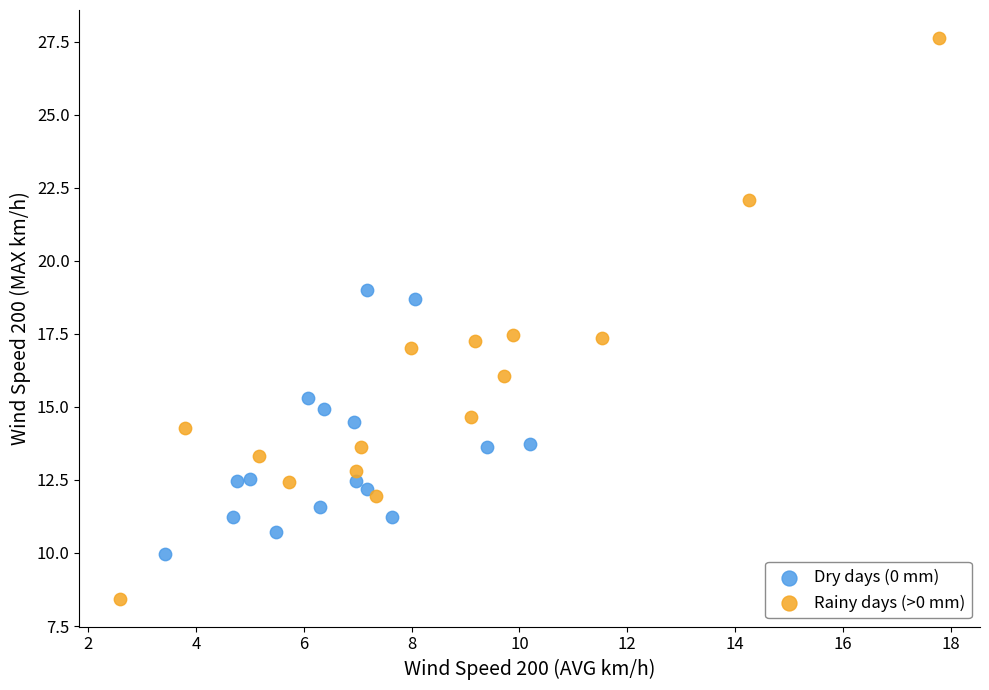

Which series reaches the maximum Y coordinate?

Rainy days (>0 mm)